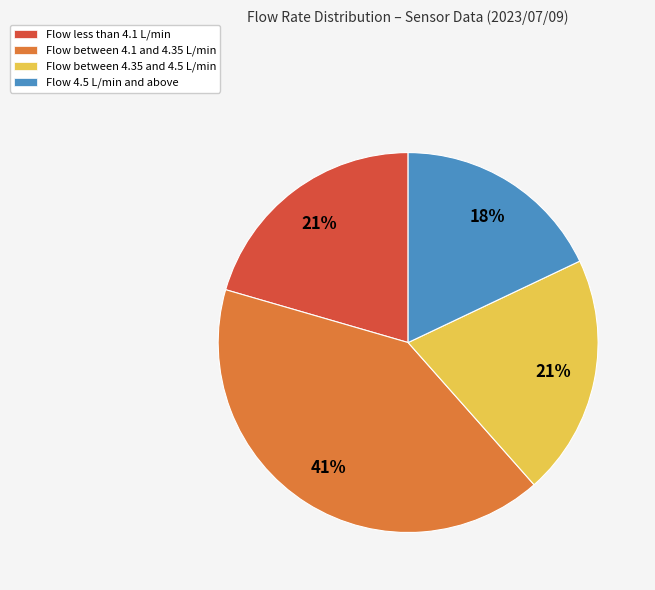

What percentage is the Flow between 4.35 and 4.5 L/min slice, to the nearest percent?

21%